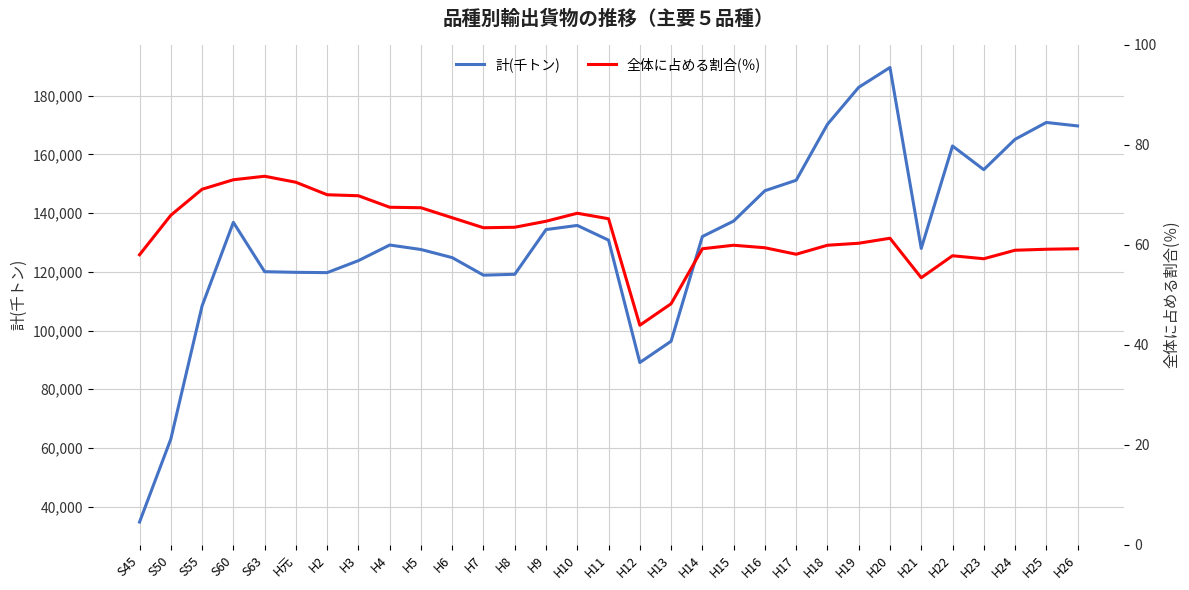

How many data points in 全体に占める割合(％) are above 61?

16